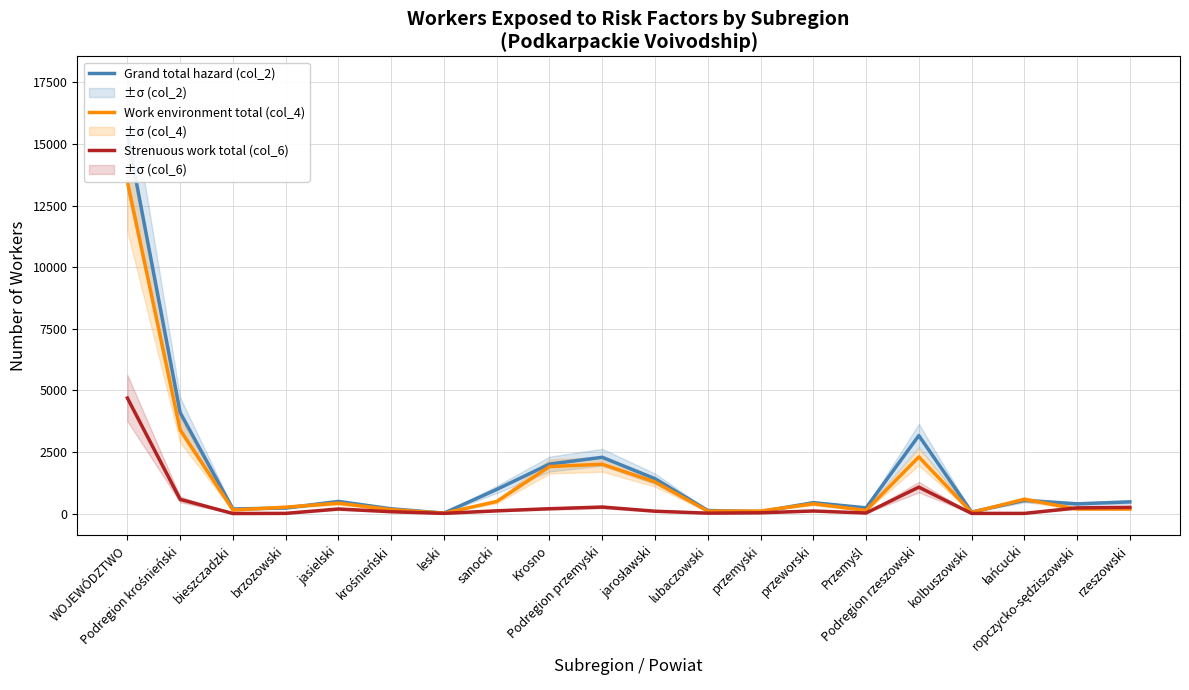

After their last crossing, which series has the higher values: Grand total hazard (col_2) or Work environment total (col_4)?

Grand total hazard (col_2)